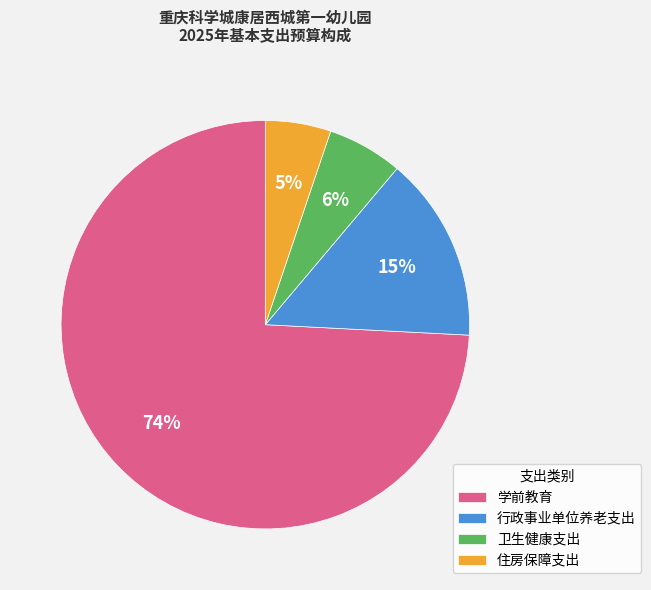

Count the number of slices in the pie.

4